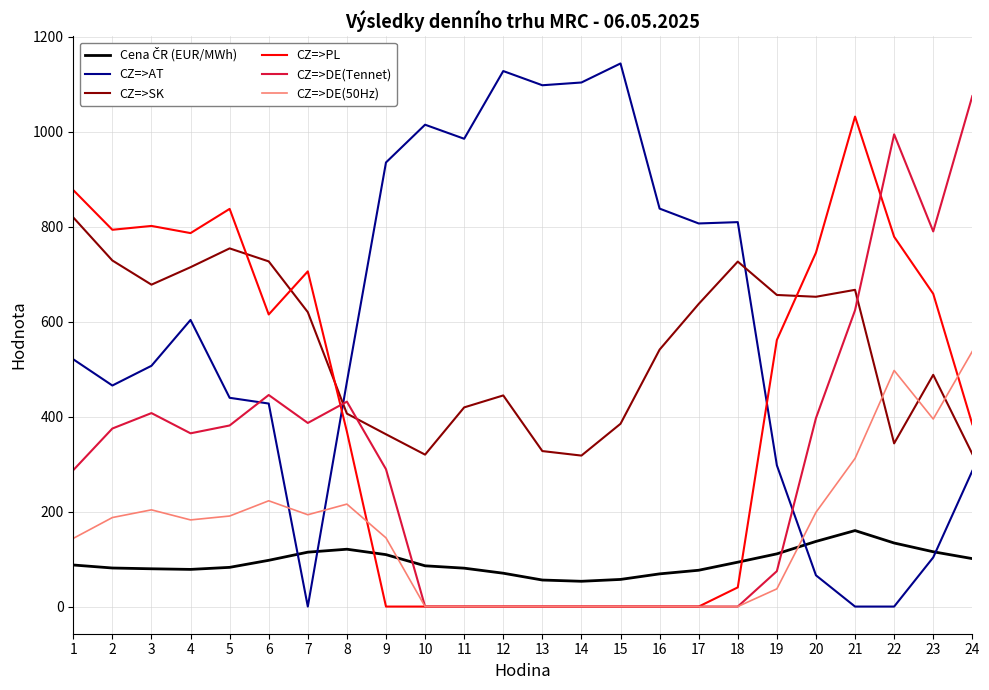

The value of CZ=>DE(Tennet) at 11 is 0.0. True or false?

True